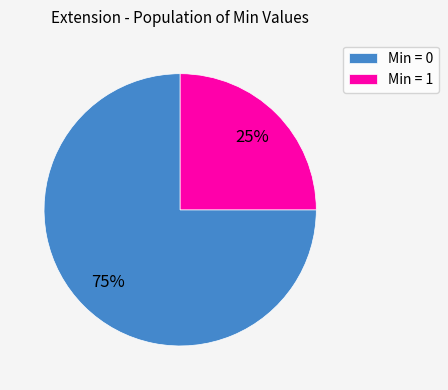

Count the number of slices in the pie.

2